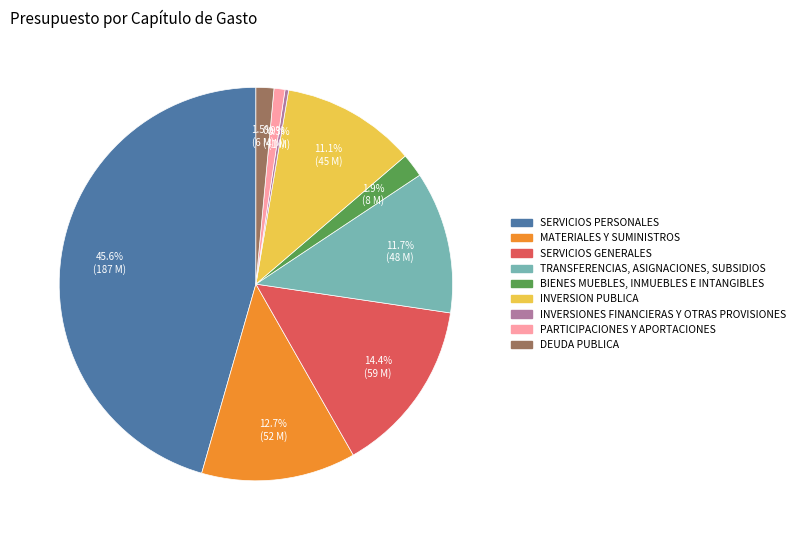

True or false: INVERSION PUBLICA accounts for 1% of the total.

False